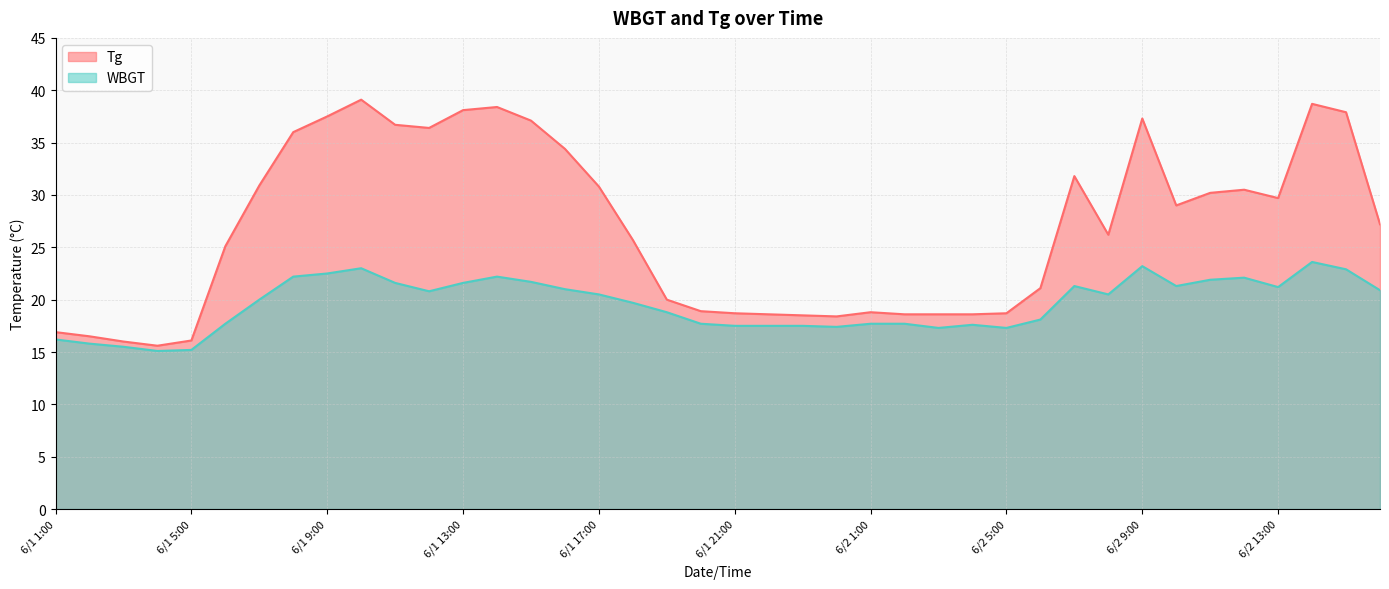

True or false: Tg and WBGT cross at least once.

False